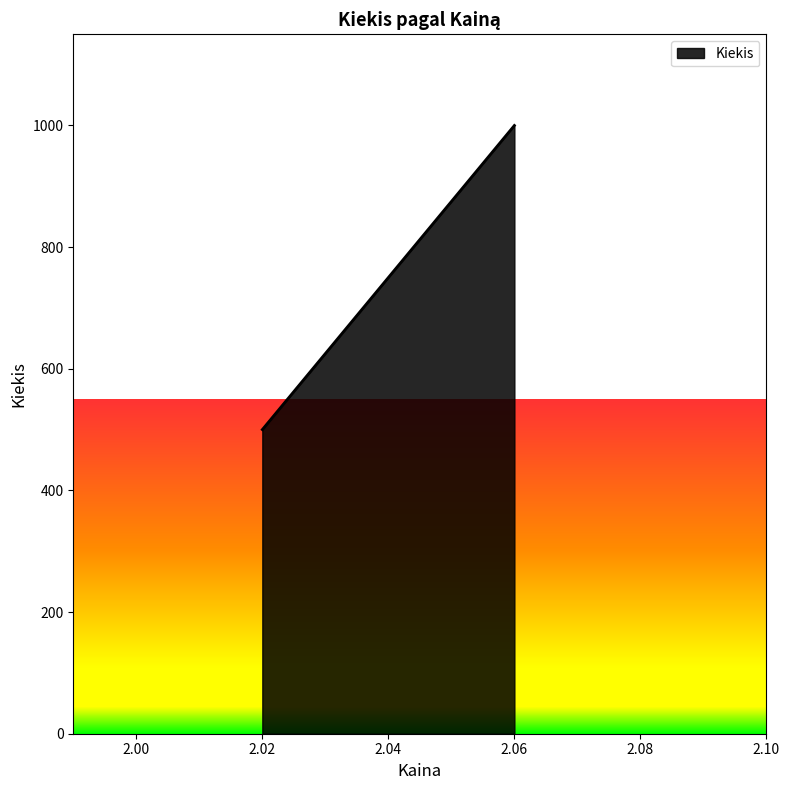

What is the sum of all values?

1500